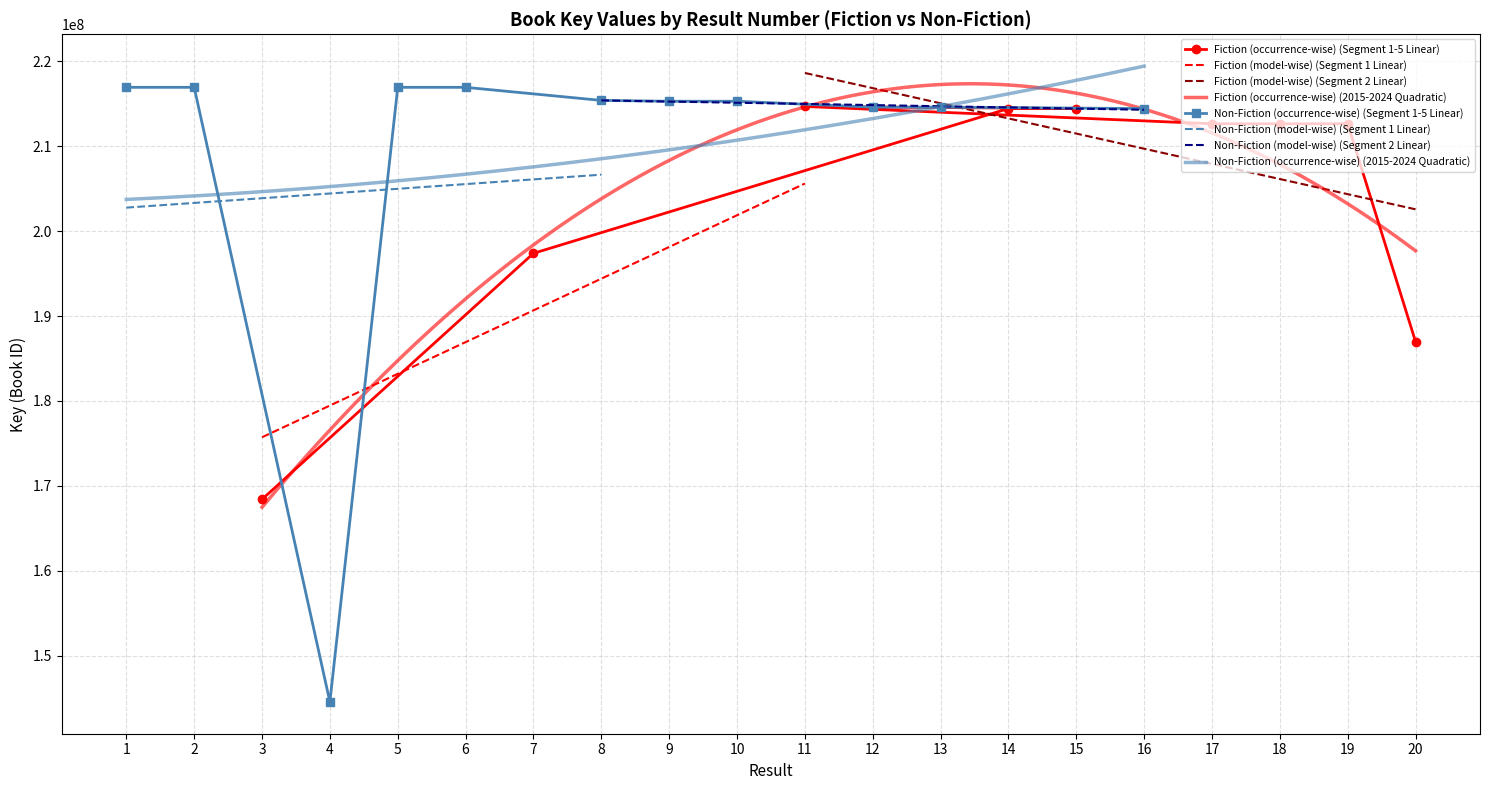

What is the value of the 1st point from the left?

168402821